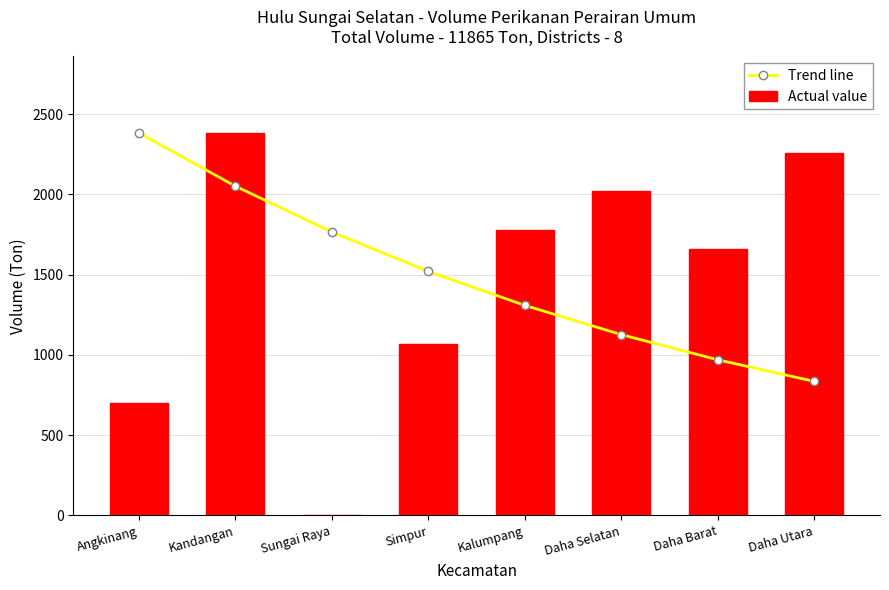

What is the approximate value of Actual value at Kalumpang?

1780.4